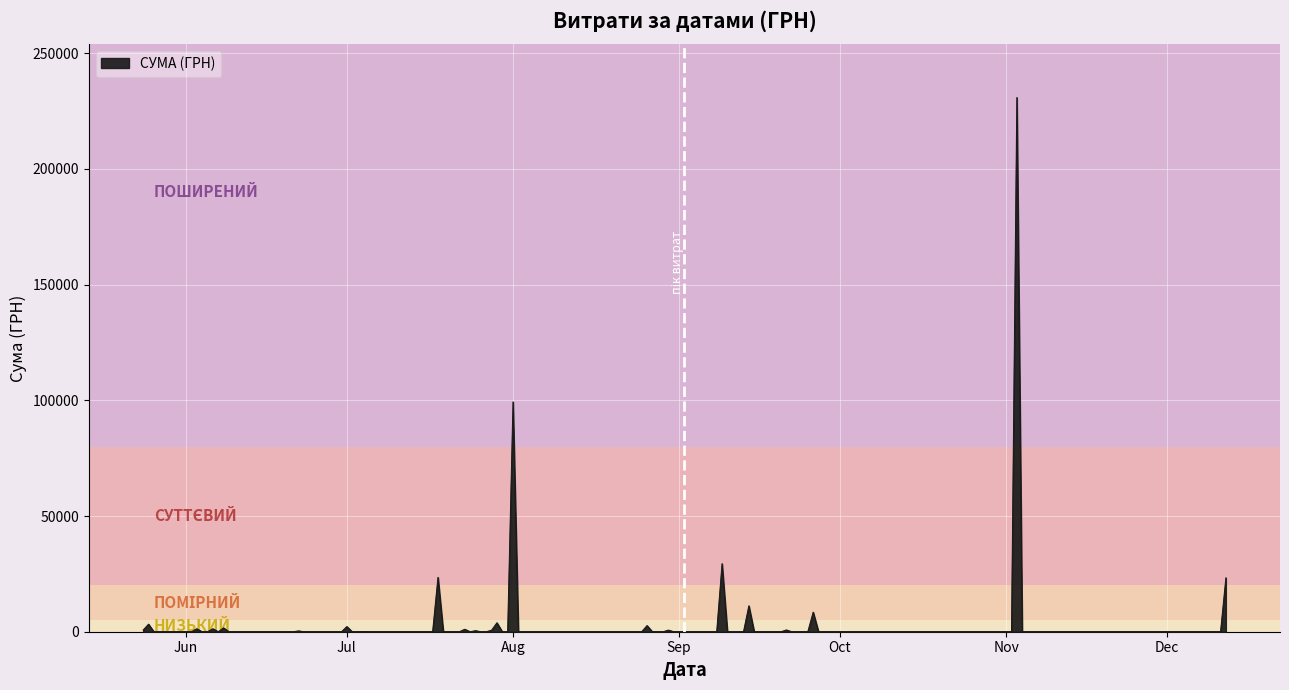

What is the maximum value shown in the chart?

230842.2